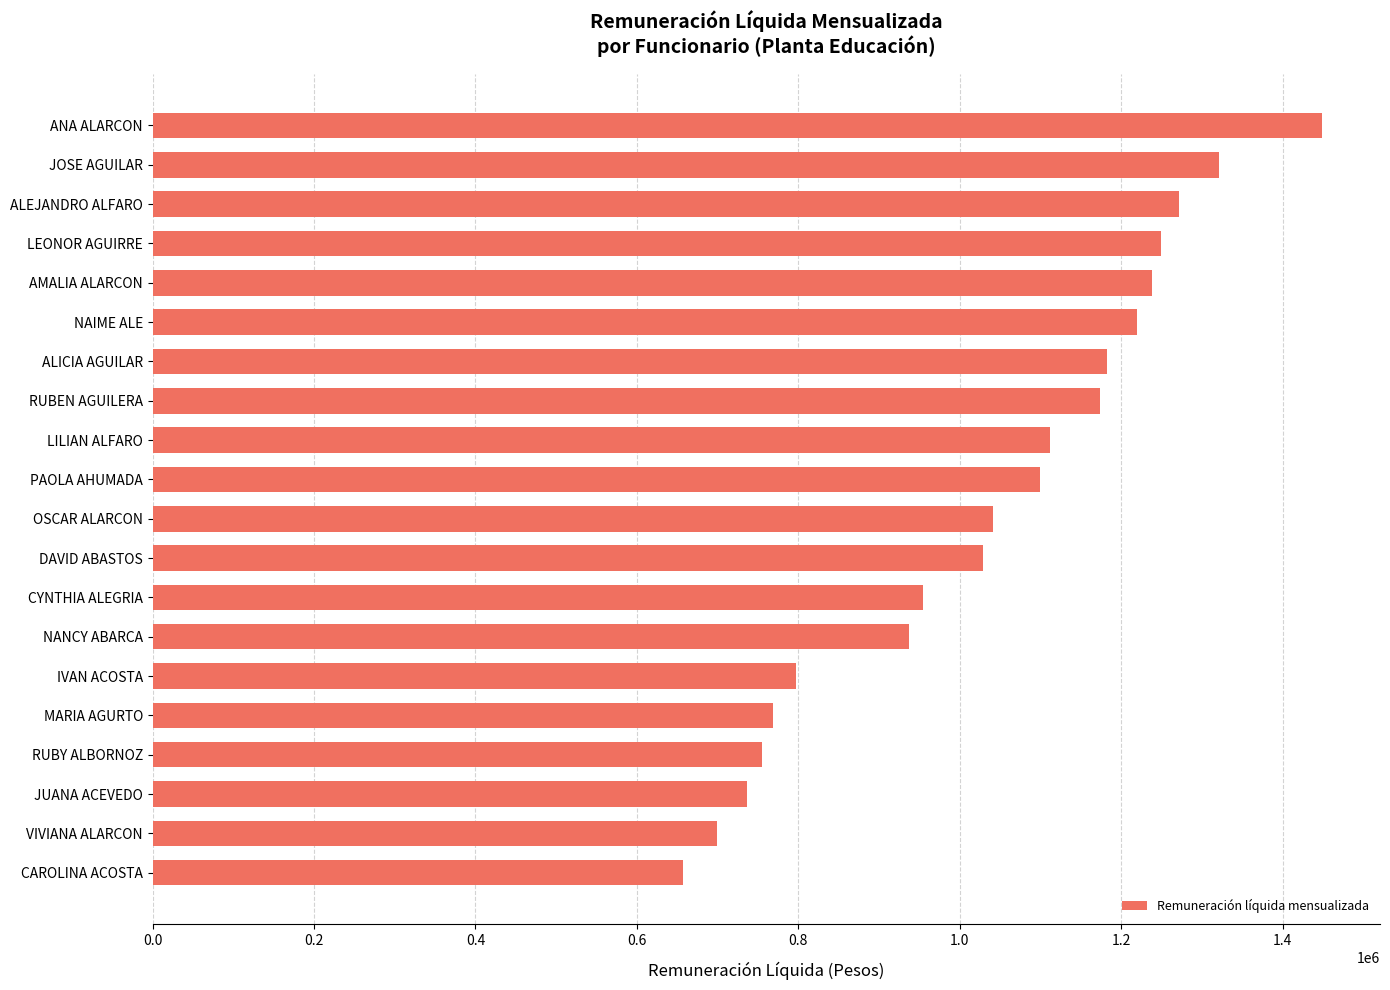

Reading top to bottom, transcribe all the data shown in this chart.

1448174	1320675	1271940	1249152	1238223	1219032	1182987	1173619	1112135	1099337	1040589	1029165	953877	937000	797309	768413	754716	735963	699558	656683